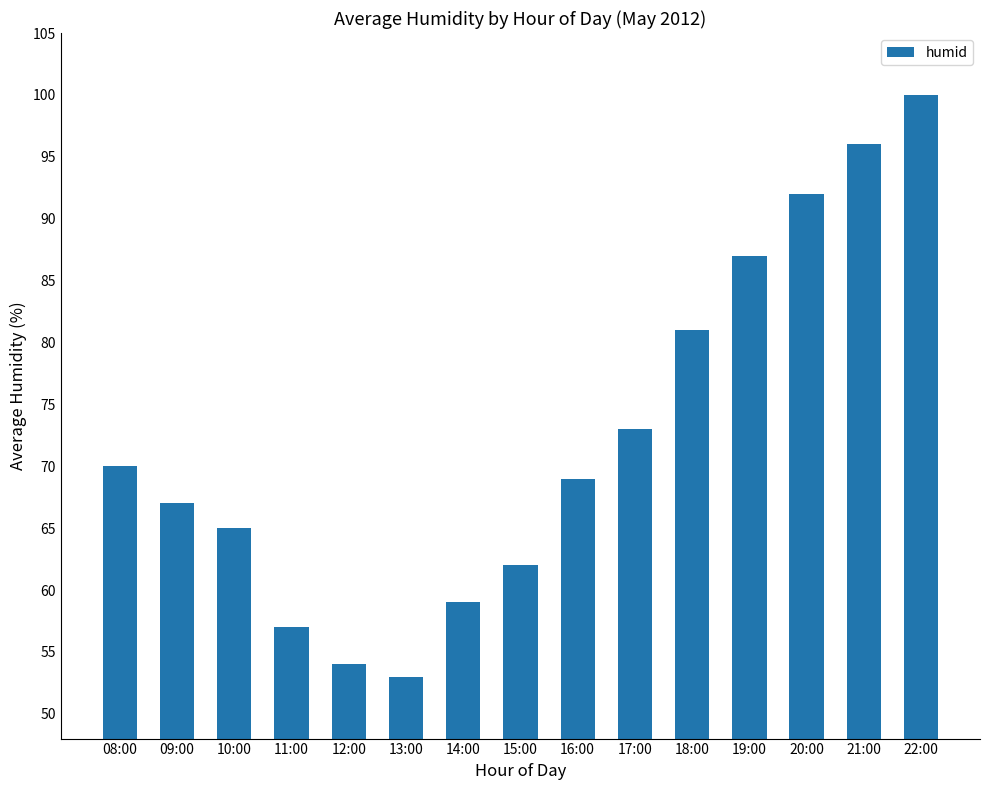

Which has a higher value, 10:00 or 15:00?

10:00